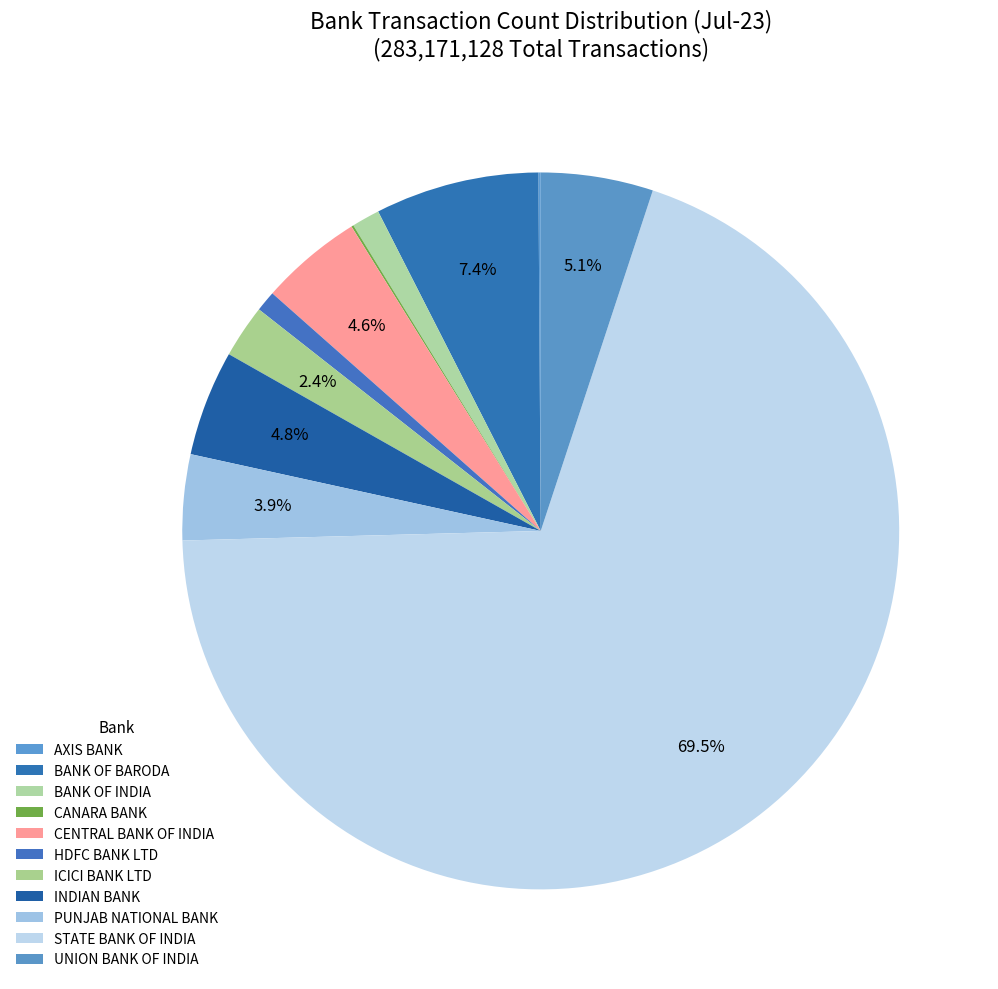

Which slice is the smallest?

CANARA BANK